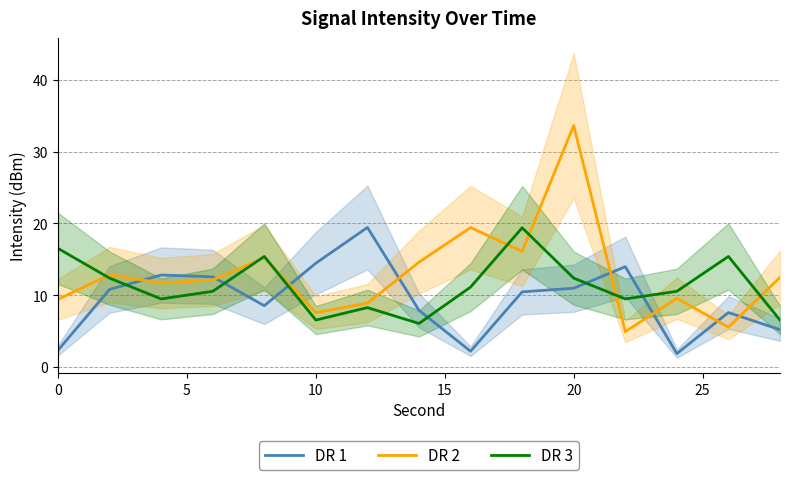

The value of DR 1 at 10 is 8.5. True or false?

False